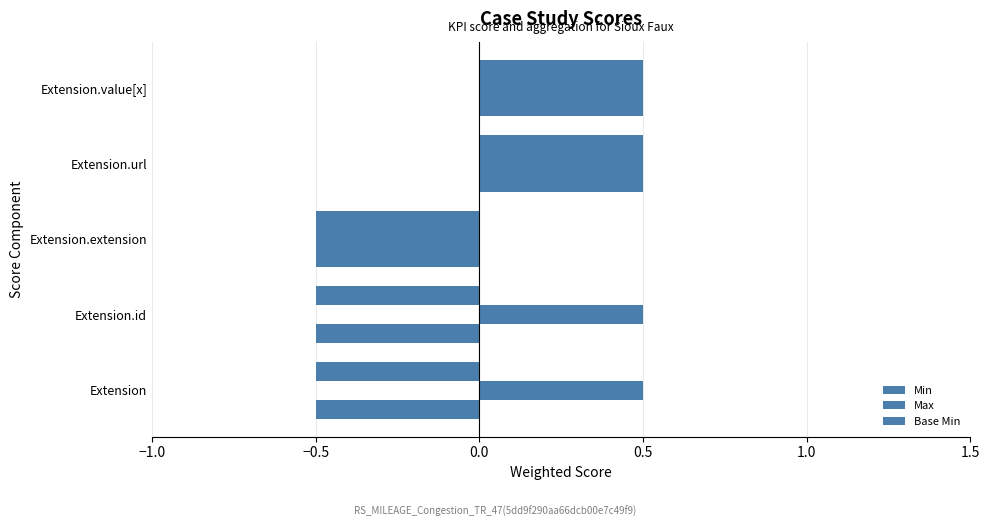

How many categories are shown in the chart?

5